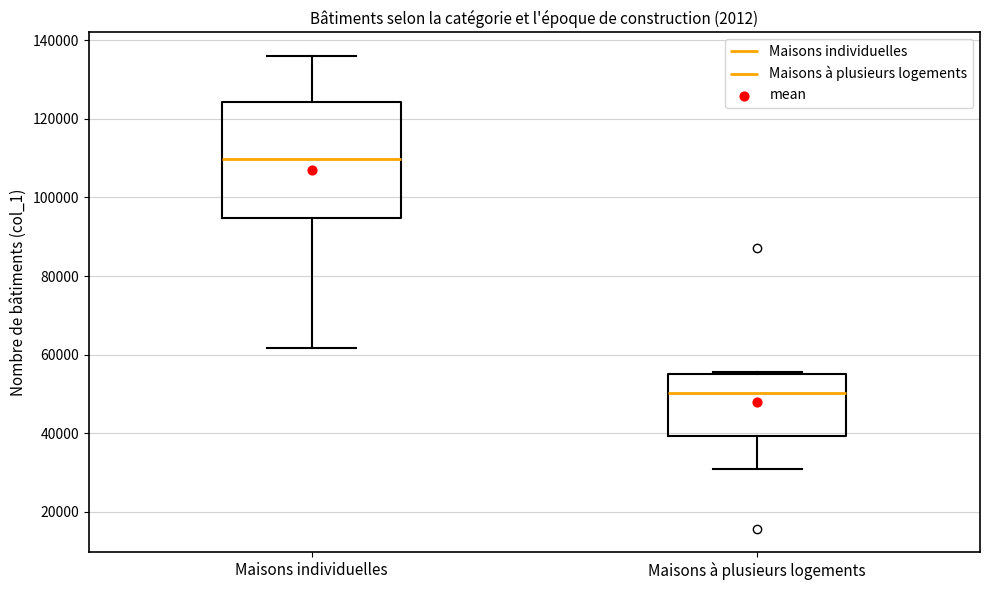

Comparing the boxes themselves (not the whiskers), which one is the tallest?

Maisons individuelles